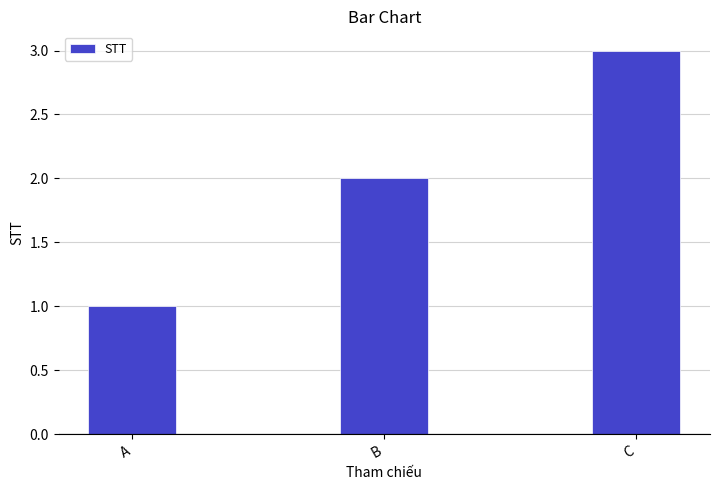

Where is the data nearest to the value 2?

B